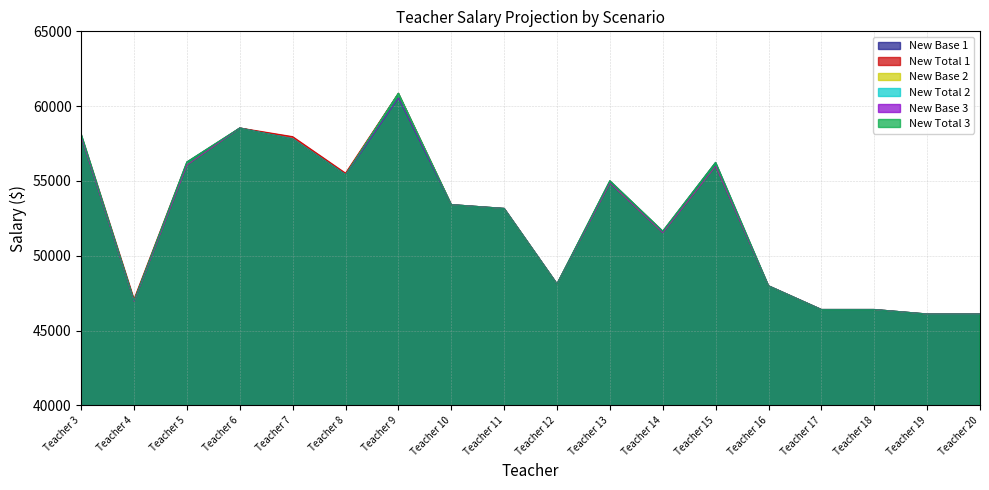

At which category does New Total 1 reach its first local valley?

Teacher 4